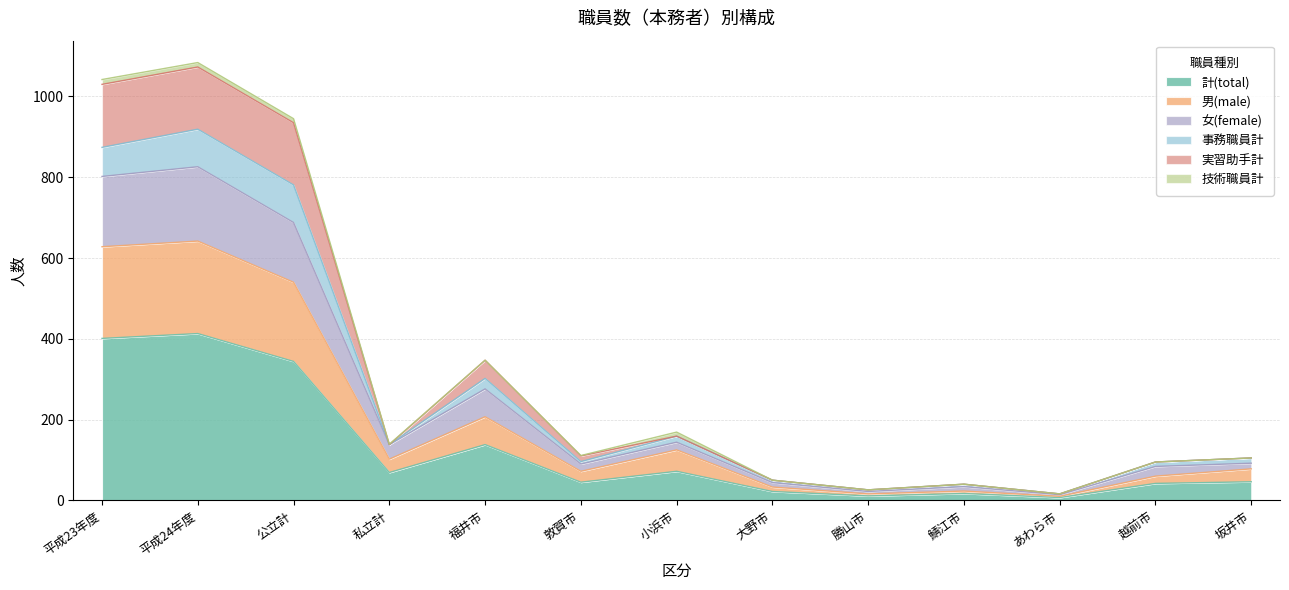

The 計(total) series shows 69 at 私立計. True or false?

True